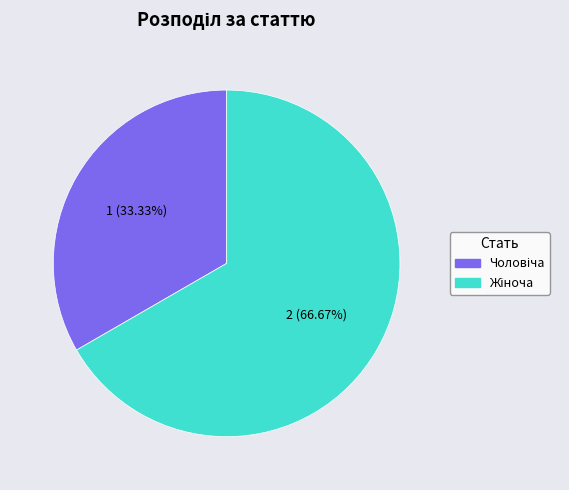

How many segments does this pie chart have?

2